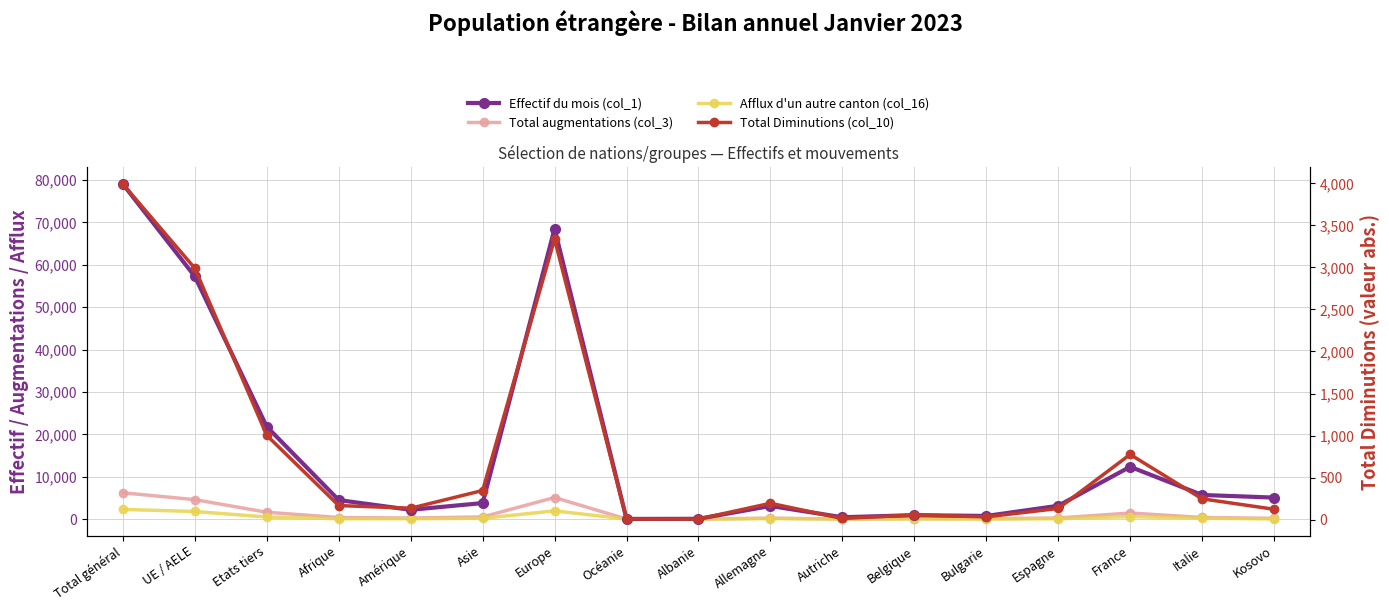

After their last crossing, which series has the higher values: Afflux d'un autre canton (col_16) or Total Diminutions (col_10)?

Total Diminutions (col_10)